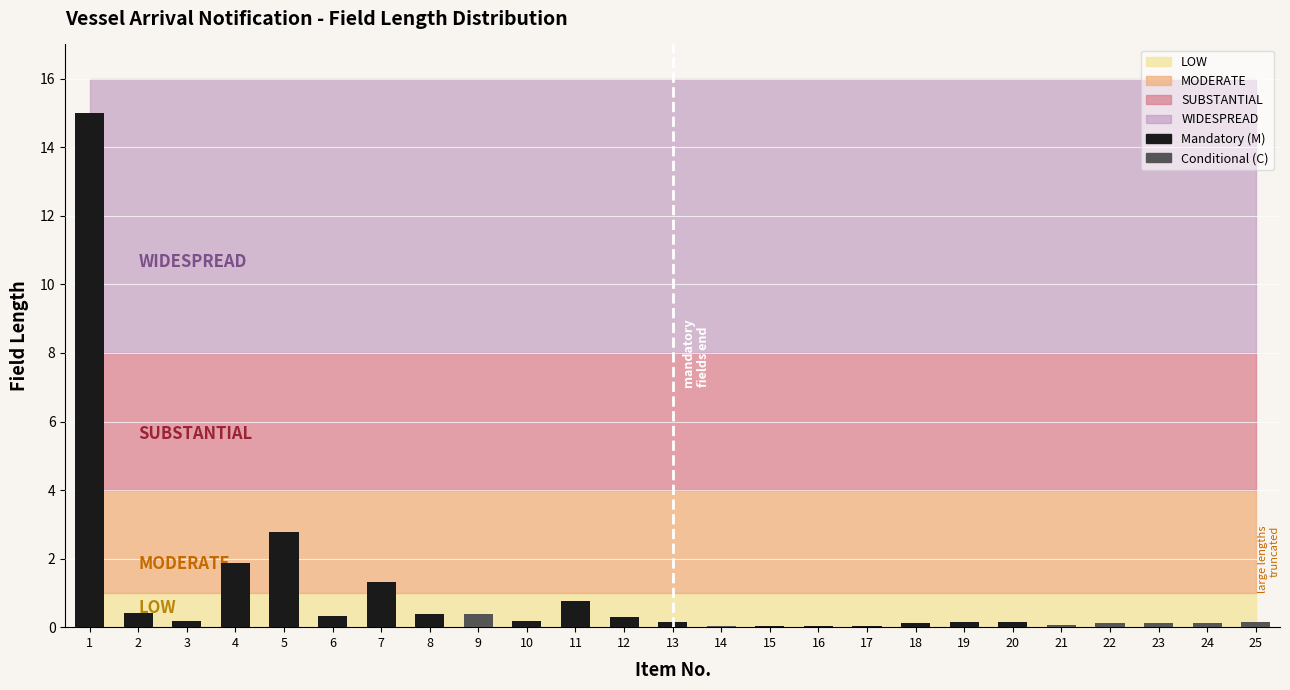

What is the maximum value shown in the chart?

15.0